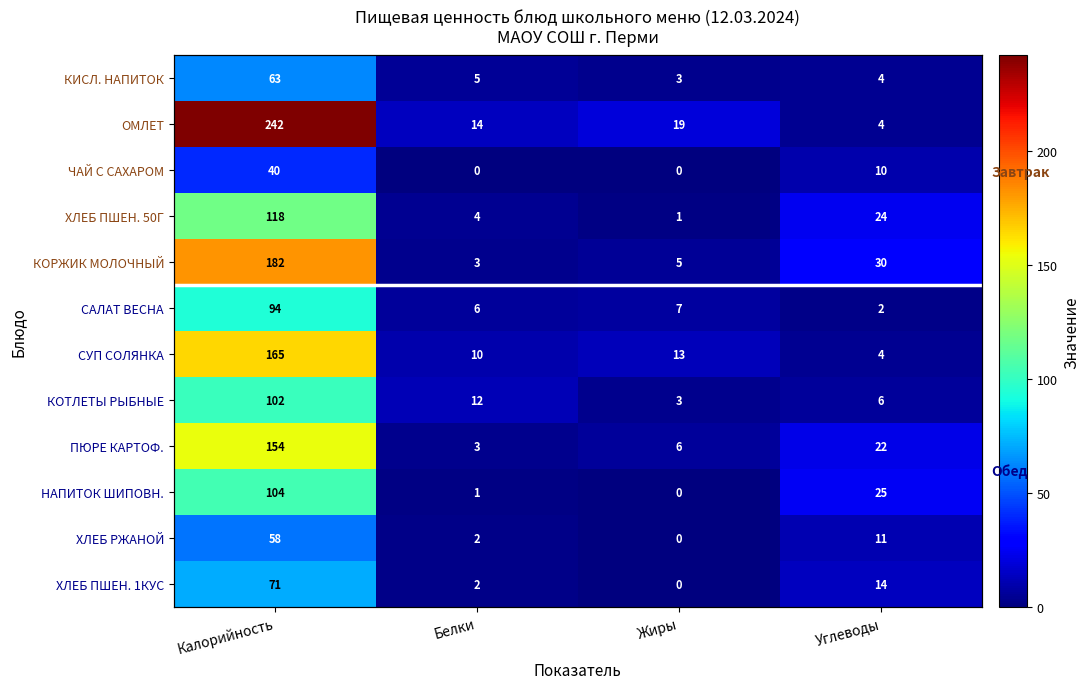

What is the difference between the КИСЛ. НАПИТОК values at Калорийность and Белки?

58